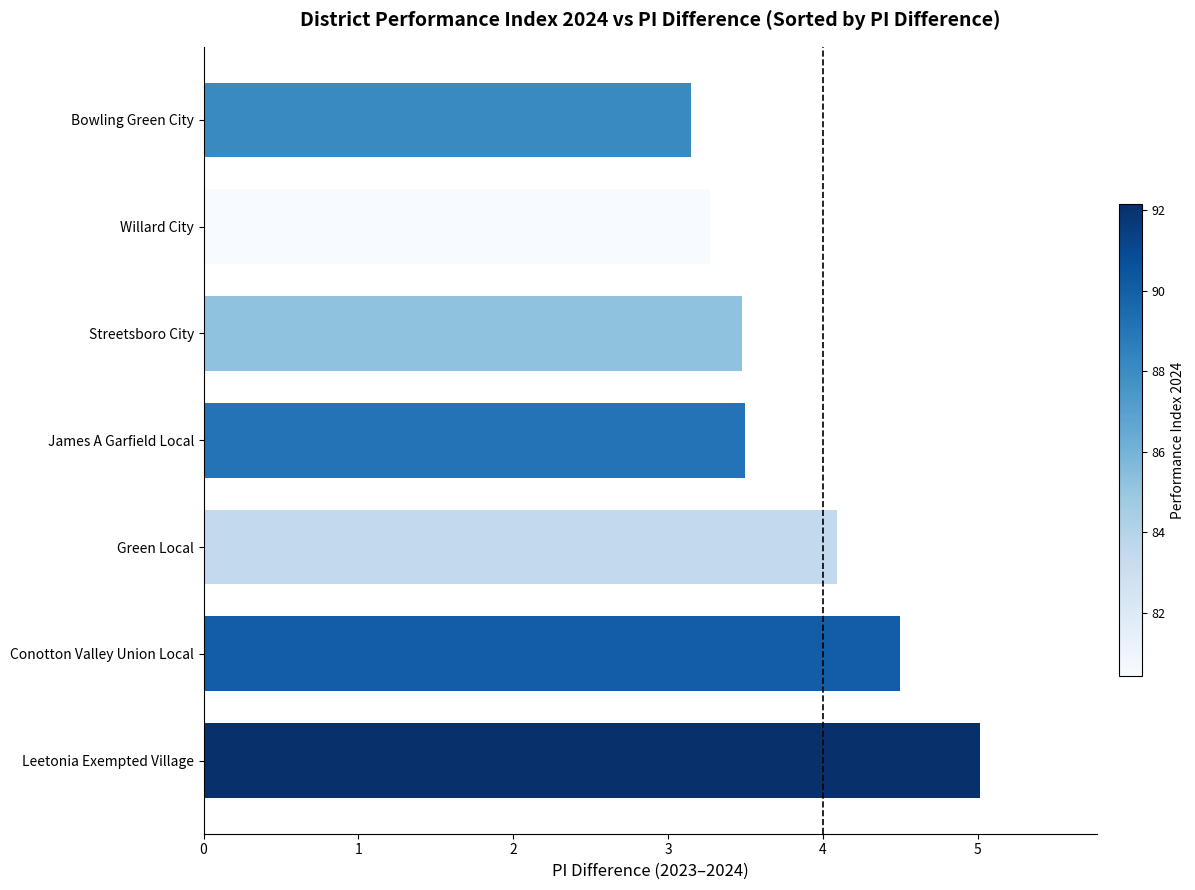

Does the chart contain stacked bars?

No